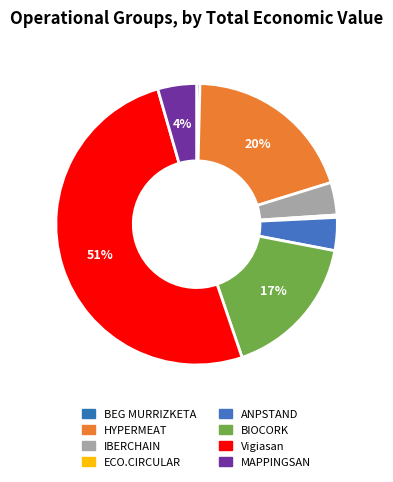

Count the number of slices in the pie.

8